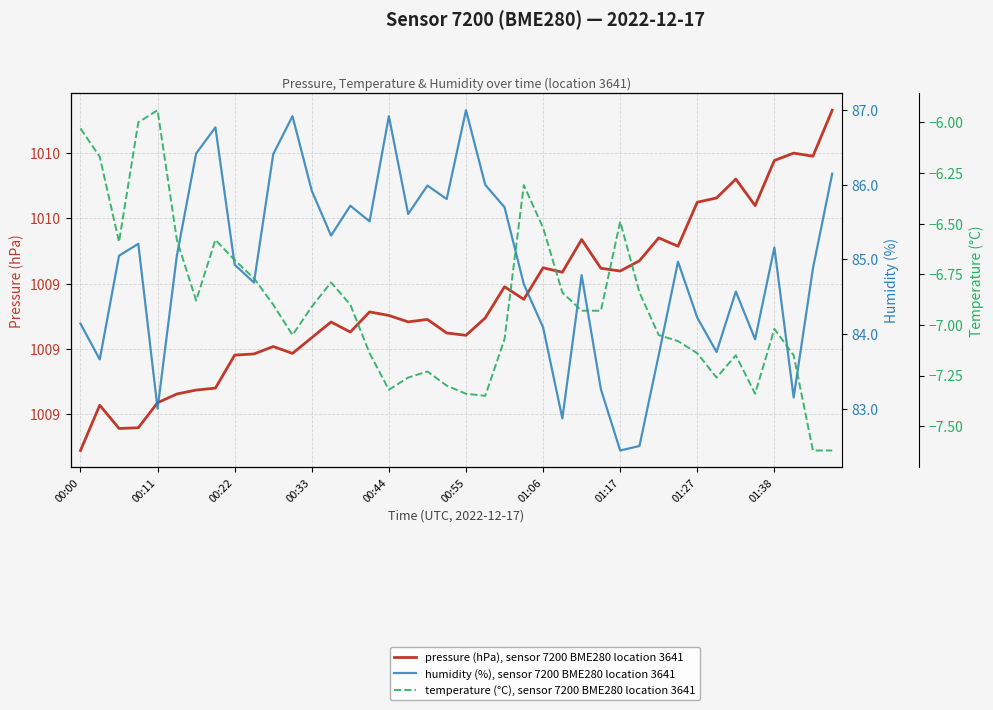

What is the spread (max minus min) of values at 18?

1016.5